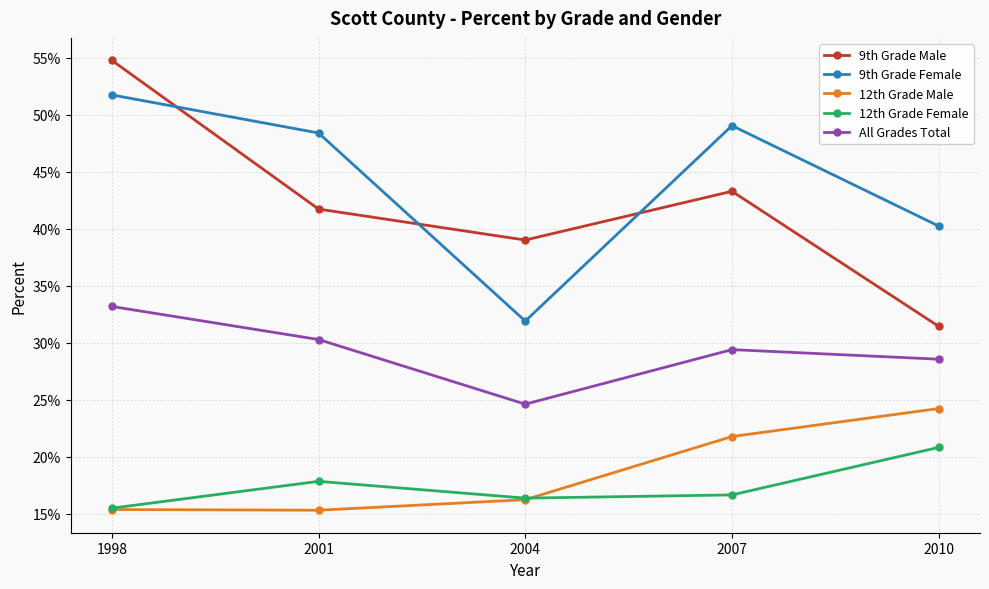

True or false: 12th Grade Female has a value of 0.3 at 2001.

False